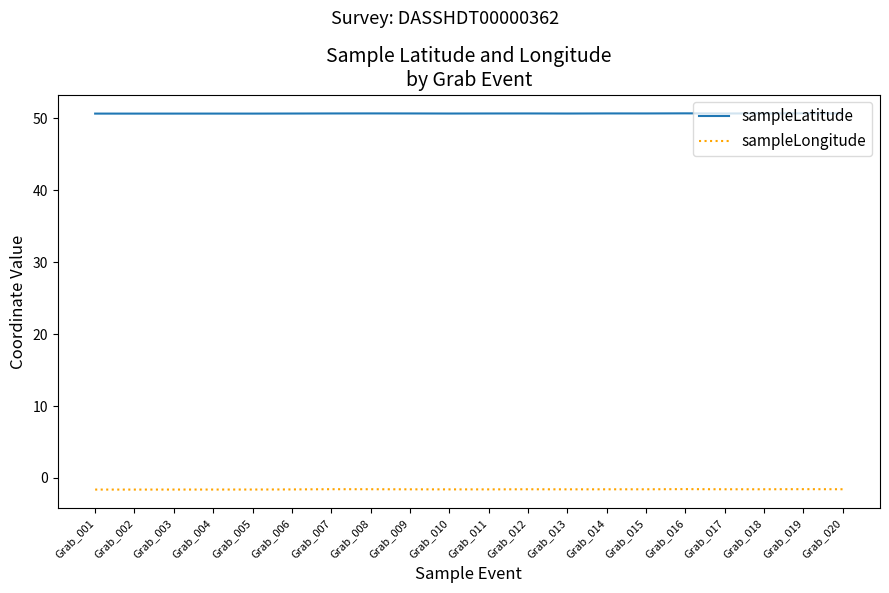

True or false: sampleLatitude and sampleLongitude intersect in this chart.

False